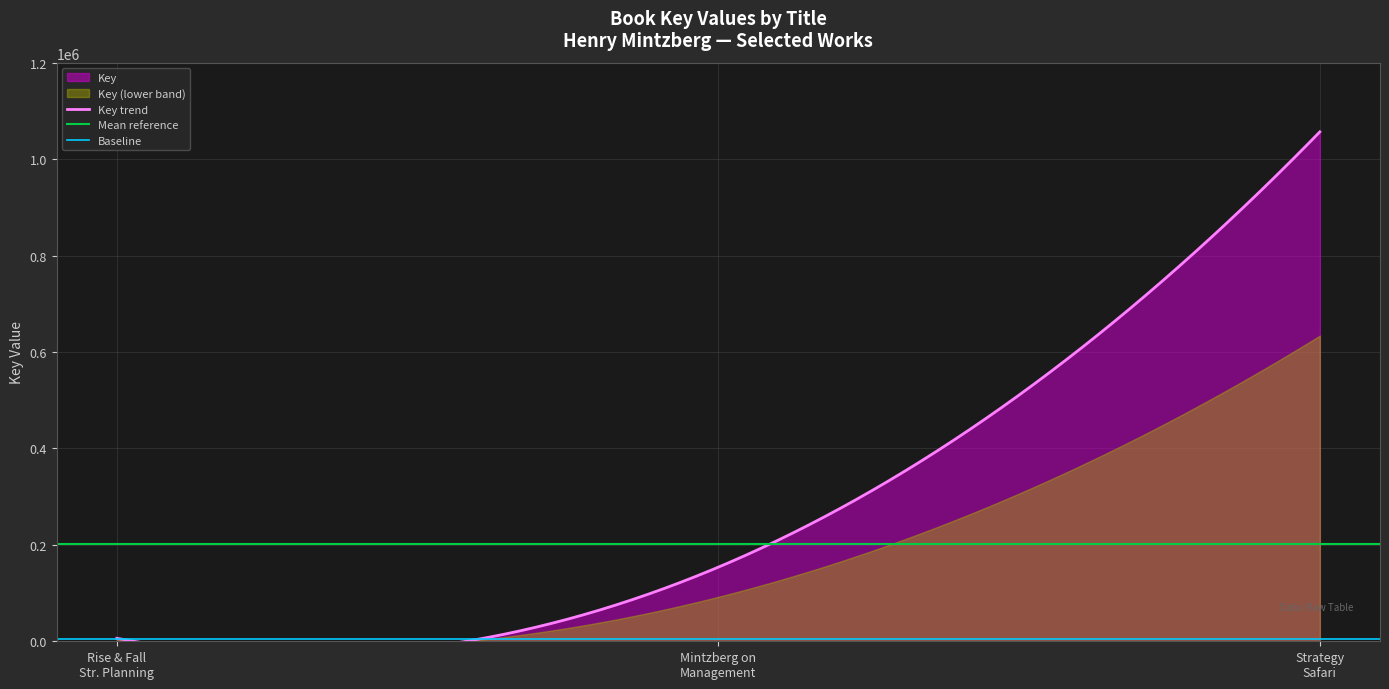

Where does the data first go above 153726?

Strategy Safari